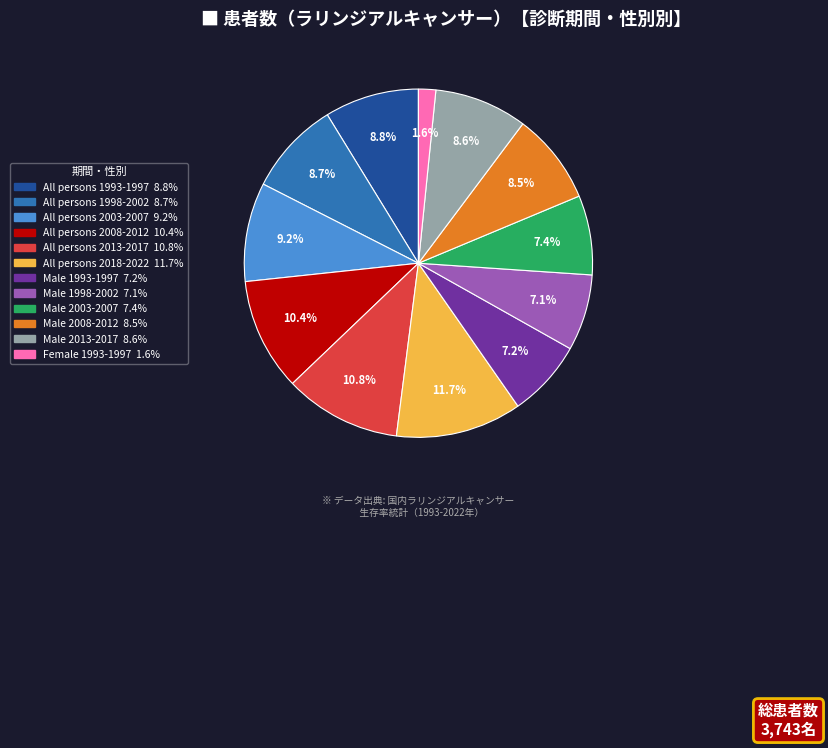

How many slices are in this pie chart?

12